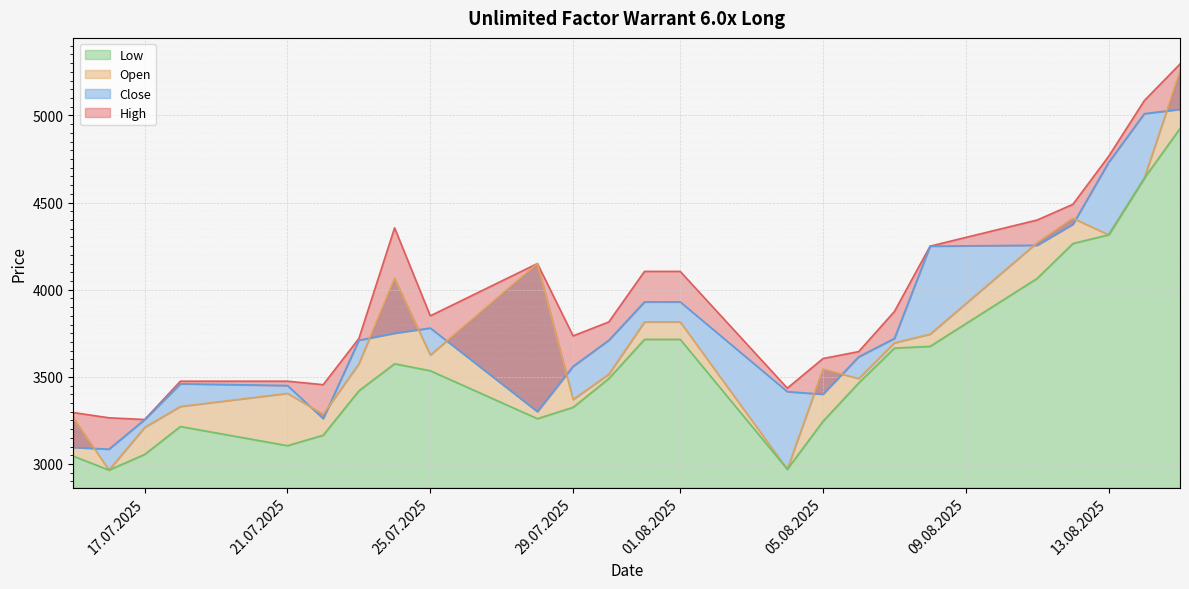

True or false: Close and Low intersect in this chart.

False